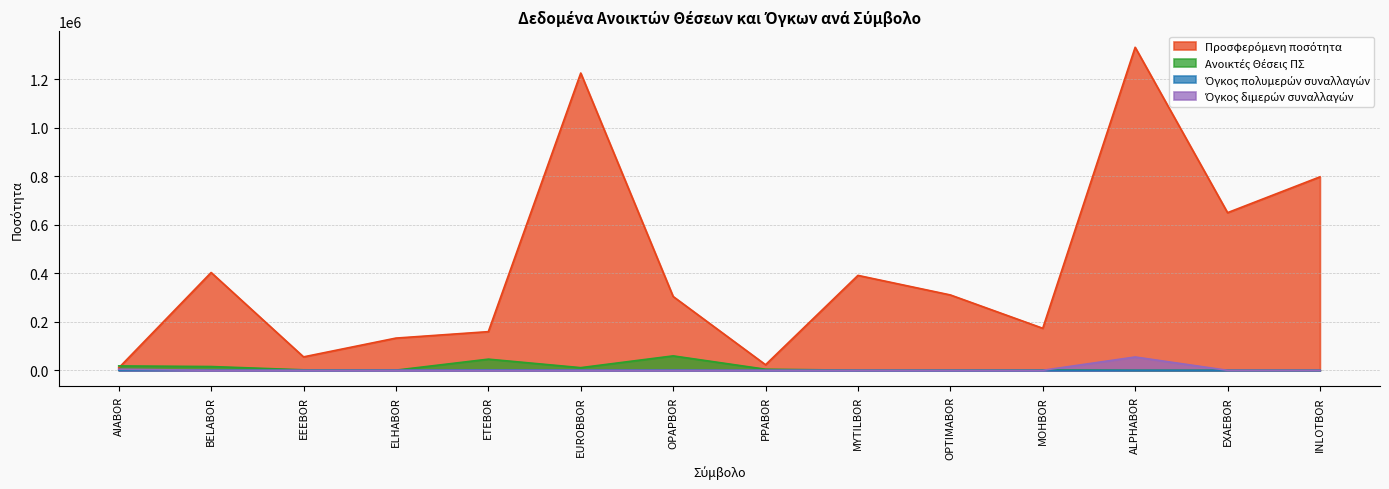

At which label does Ανοικτές Θέσεις ΠΣ reach its peak?

OPAPBOR